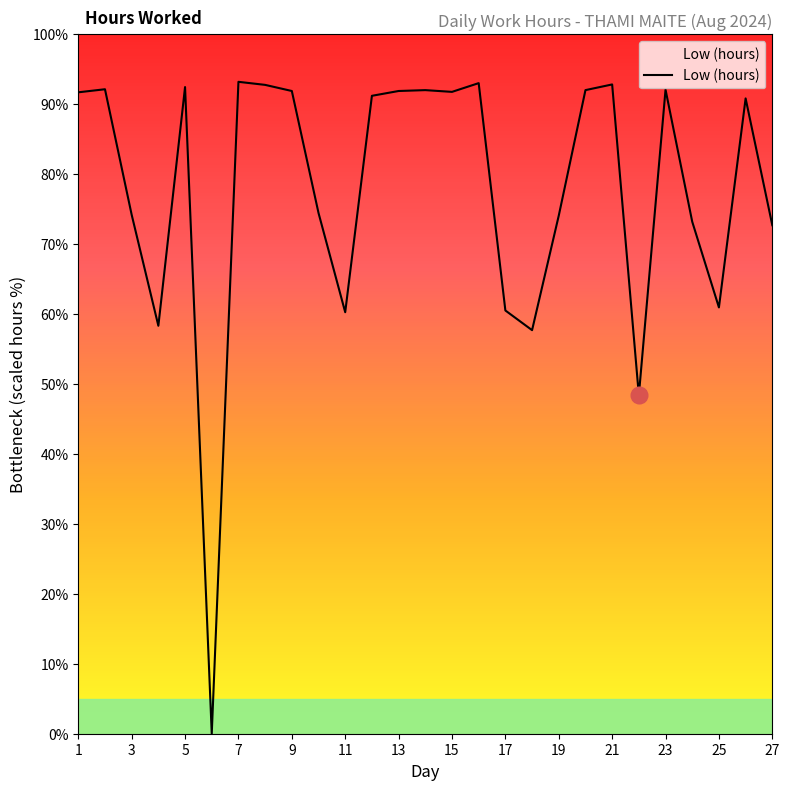

What is the greatest value displayed?

93.2